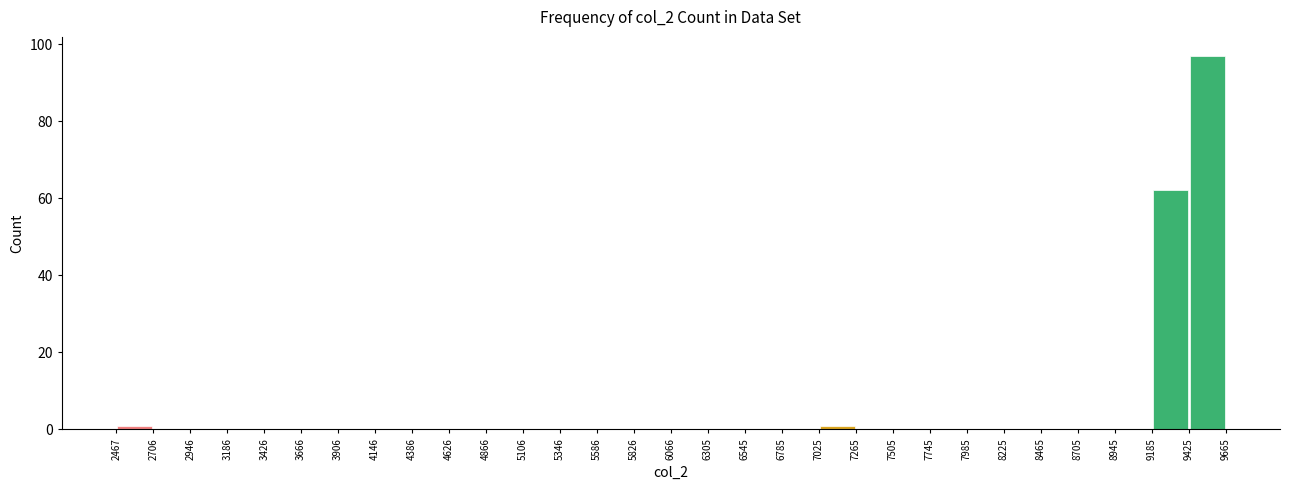

Reading left to right, list every bar in this chart as the range it spans on the x-axis followed by its height. The values are not printed on the chart, so give them approximately, as read against the axis.

2467 to 2706: under 2
2706 to 2946: 0
2946 to 3186: 0
3186 to 3426: 0
3426 to 3666: 0
3666 to 3906: 0
3906 to 4146: 0
4146 to 4386: 0
4386 to 4626: 0
4626 to 4866: 0
4866 to 5106: 0
5106 to 5346: 0
5346 to 5586: 0
5586 to 5826: 0
5826 to 6066: 0
6066 to 6305: 0
6305 to 6545: 0
6545 to 6785: 0
6785 to 7025: 0
7025 to 7265: under 2
7265 to 7505: 0
7505 to 7745: 0
7745 to 7985: 0
7985 to 8225: 0
8225 to 8465: 0
8465 to 8705: 0
8705 to 8945: 0
8945 to 9185: 0
9185 to 9425: 62
9425 to 9665: 98